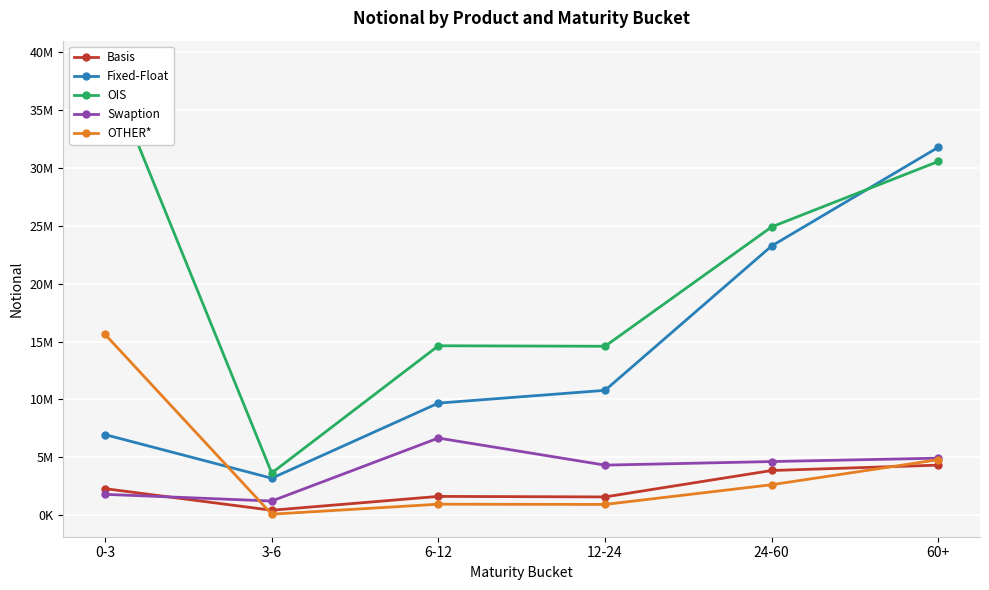

What position from the right is 3-6?

5